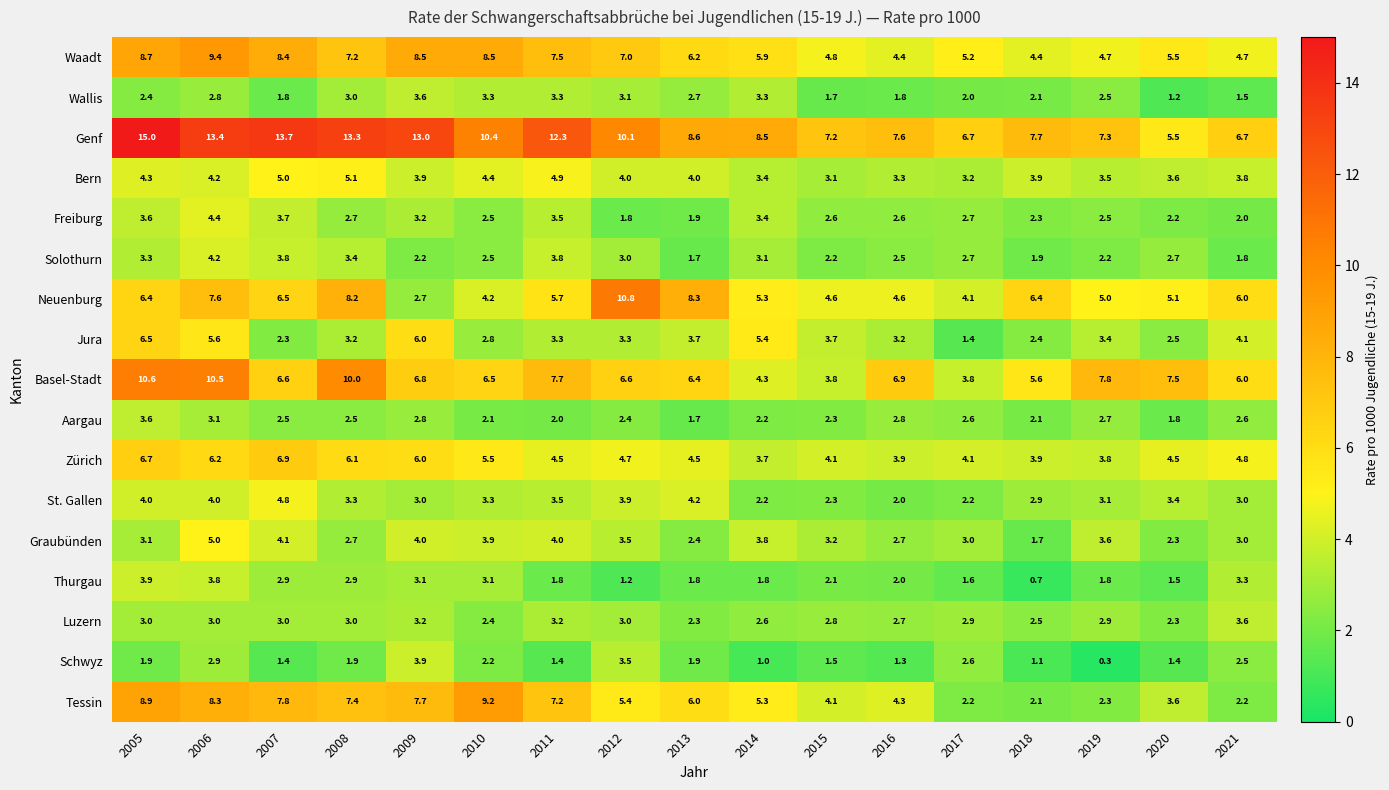

At how many categories does at least one series exceed 7?

15